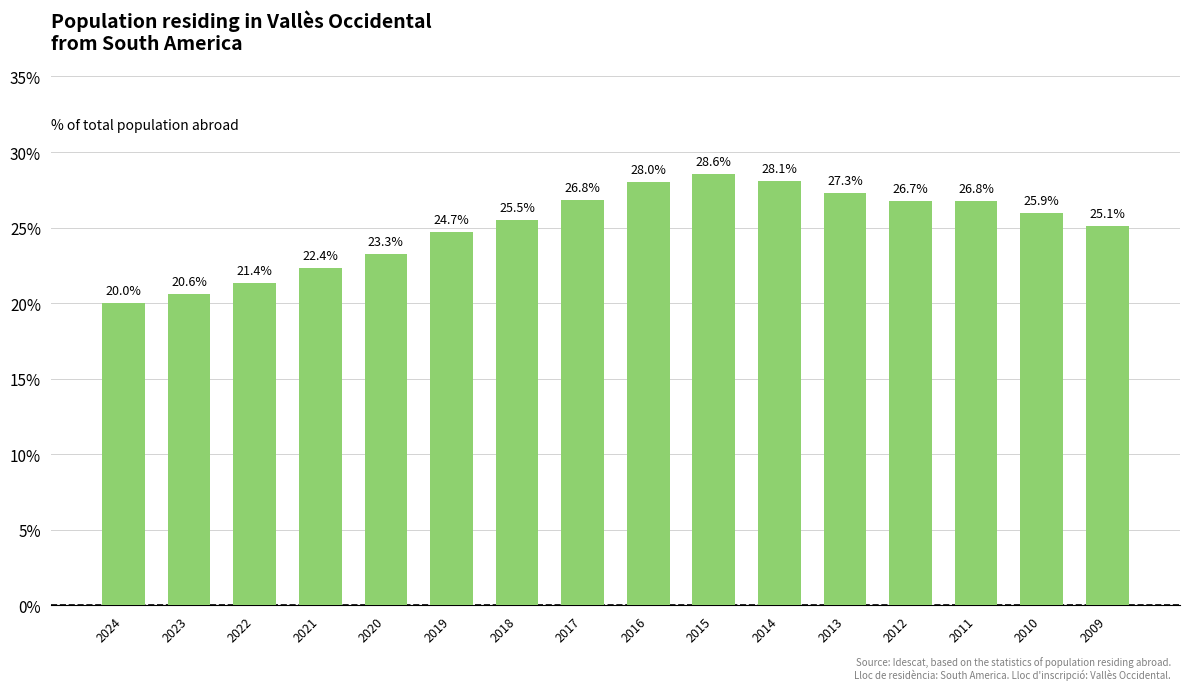

What is the value of the 4th bar from the left?

22.4